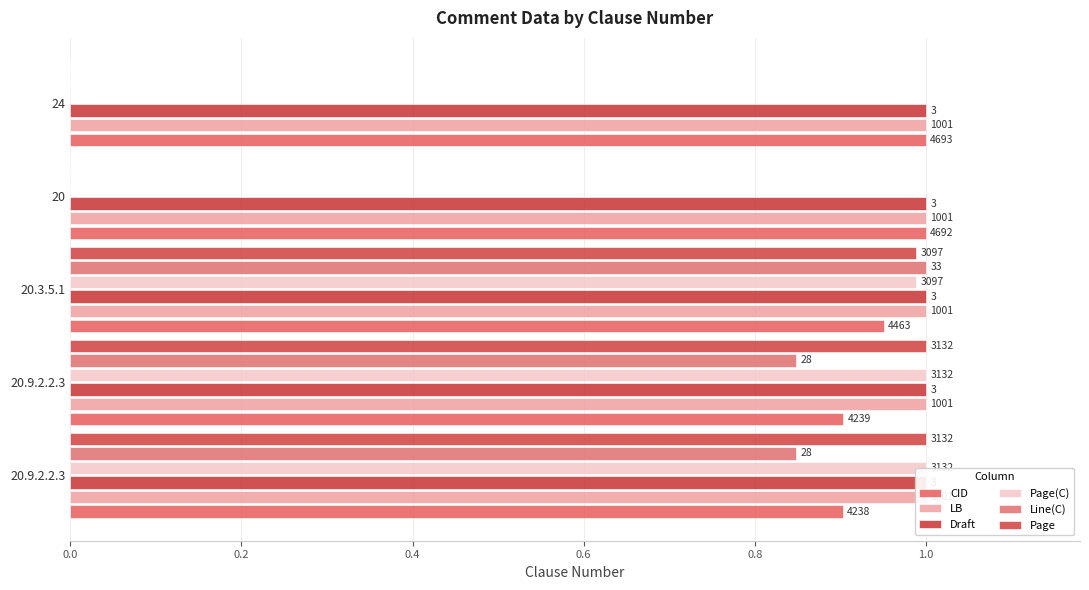

What is the difference between the highest and lowest values at 0.8?

1.0